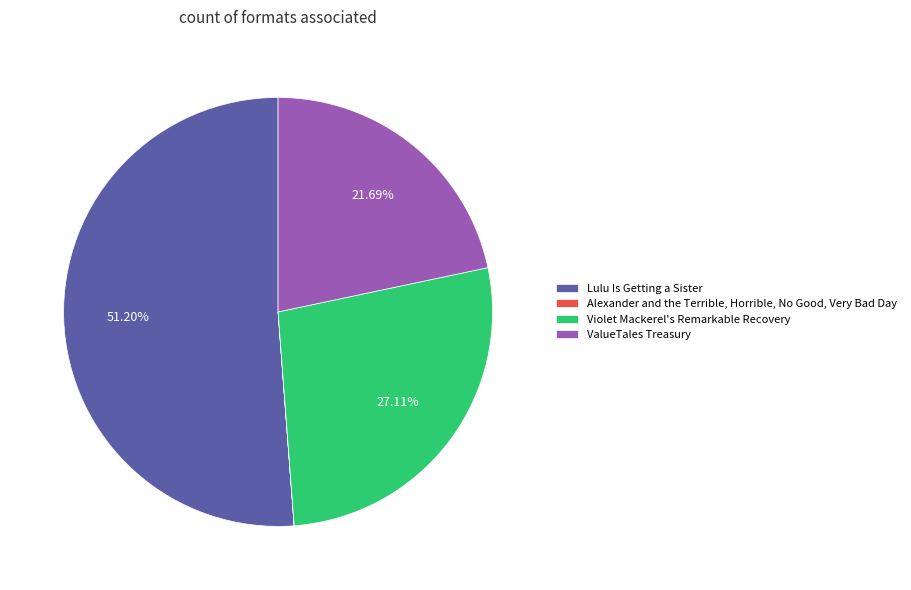

Which slice is the largest?

Lulu Is Getting a Sister